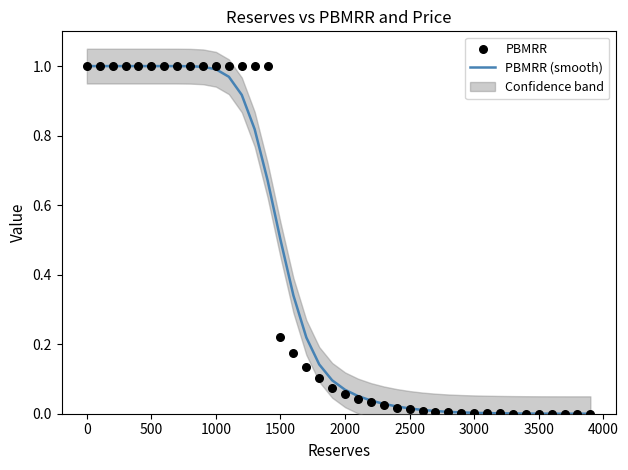

Which series contains the lowest Y value?

PBMRR